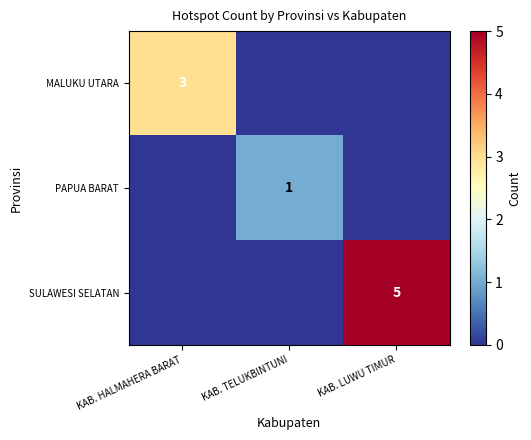

What is the difference between the highest and lowest values at KAB. HALMAHERA BARAT?

3